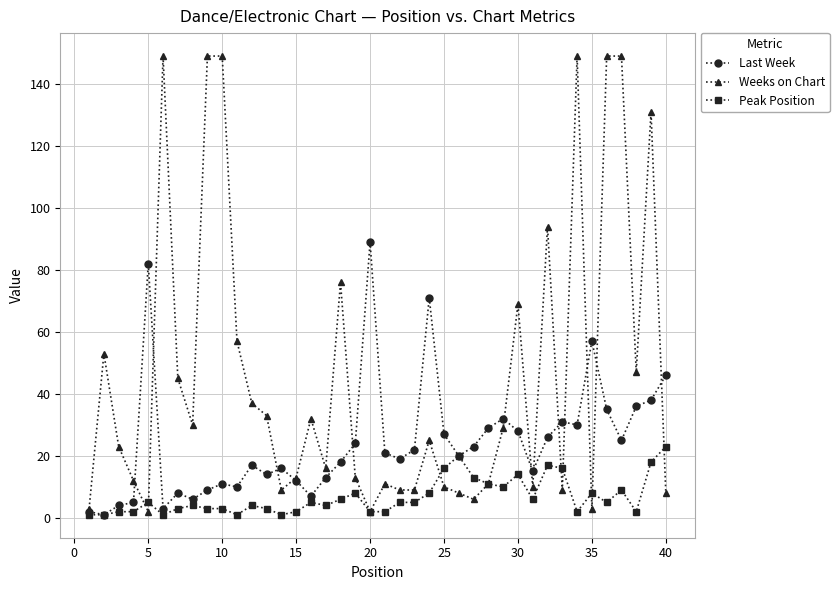

Which series has the largest total across all categories?

Weeks on Chart